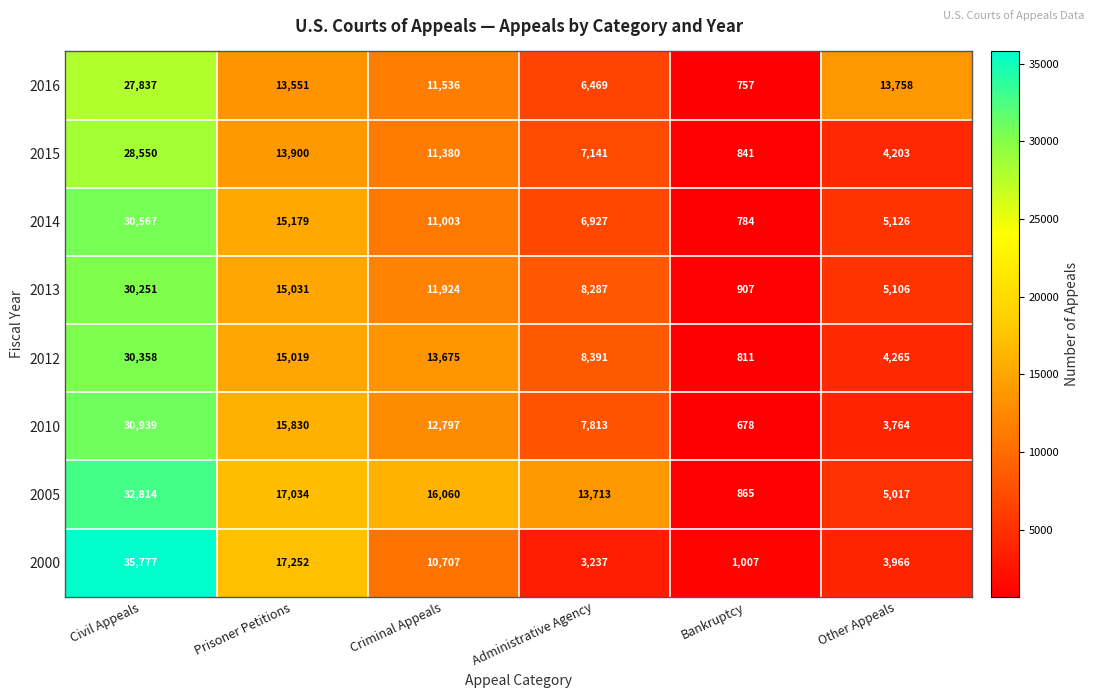

How many data points in 2012 are less than 13675?

3